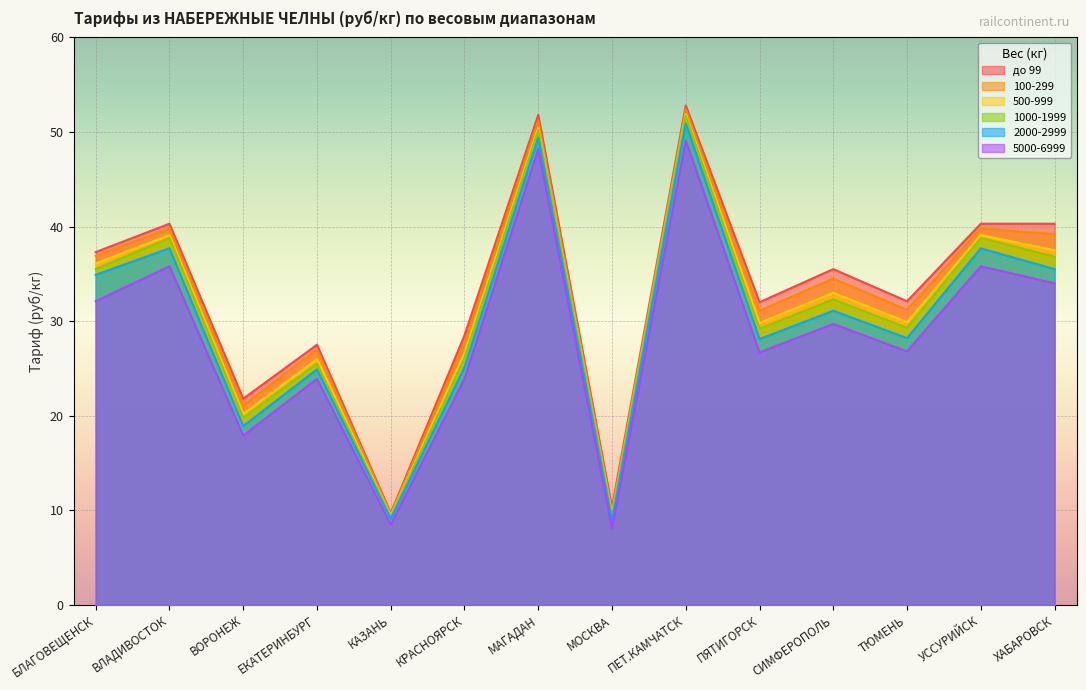

What is the maximum value shown in the chart?

52.8